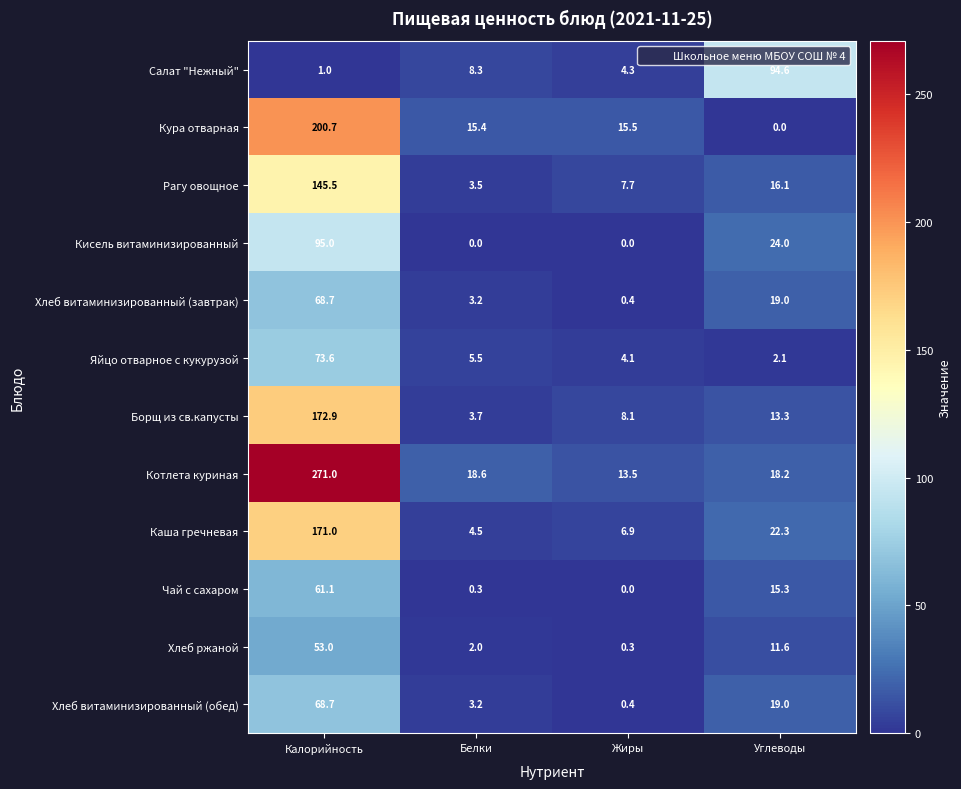

How many data points does each series have?

4